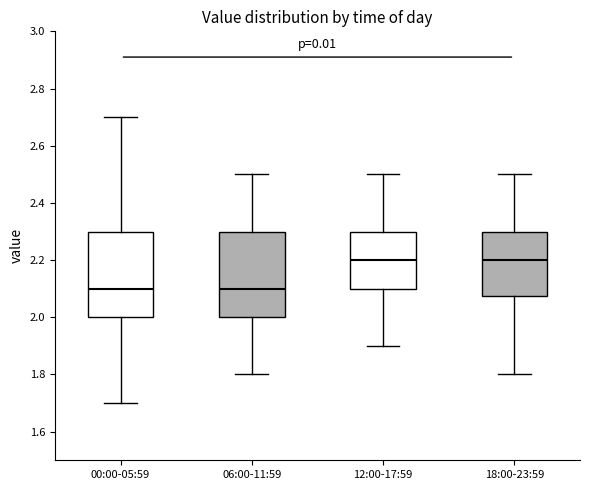

Reading left to right, read every box against the y-axis: the position of its median line, the range the box covers, and the ends of its whiskers. The values are not printed on the chart, so give them approximately, as read against the axis.

00:00-05:59: median 2.10, box 2.00 to 2.30, whiskers 1.70 to 2.70
06:00-11:59: median 2.10, box 2.00 to 2.30, whiskers 1.80 to 2.50
12:00-17:59: median 2.20, box 2.10 to 2.30, whiskers 1.90 to 2.50
18:00-23:59: median 2.20, box 2.08 to 2.30, whiskers 1.80 to 2.50